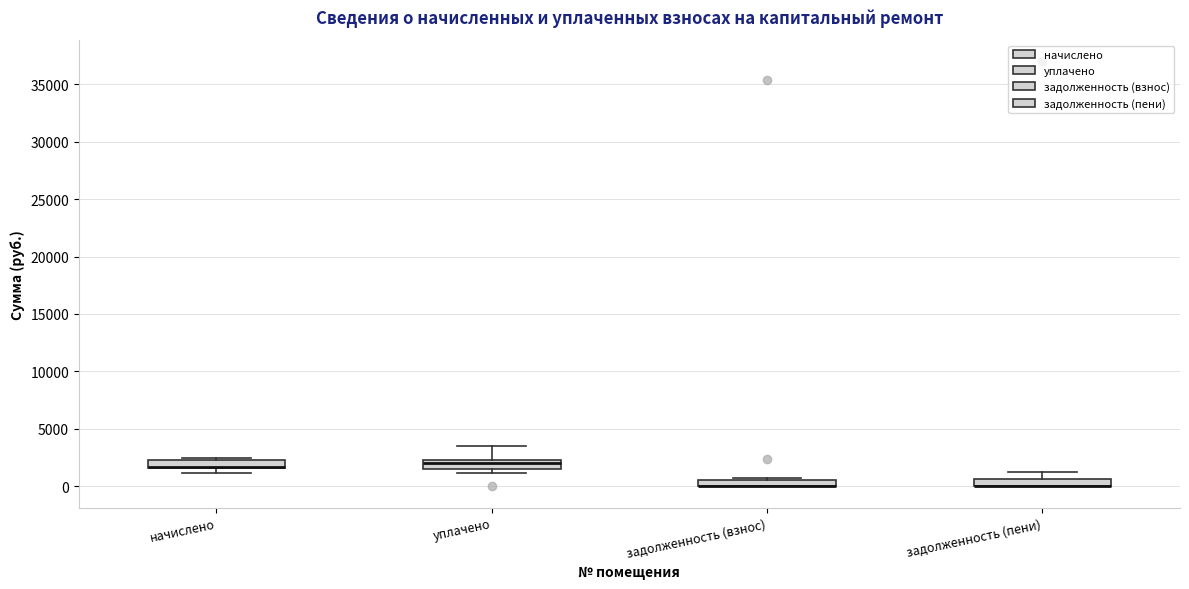

Where is the upper edge of the box for начислено on the y-axis? The values are not printed on the chart, so give them approximately, as read against the axis.

2500